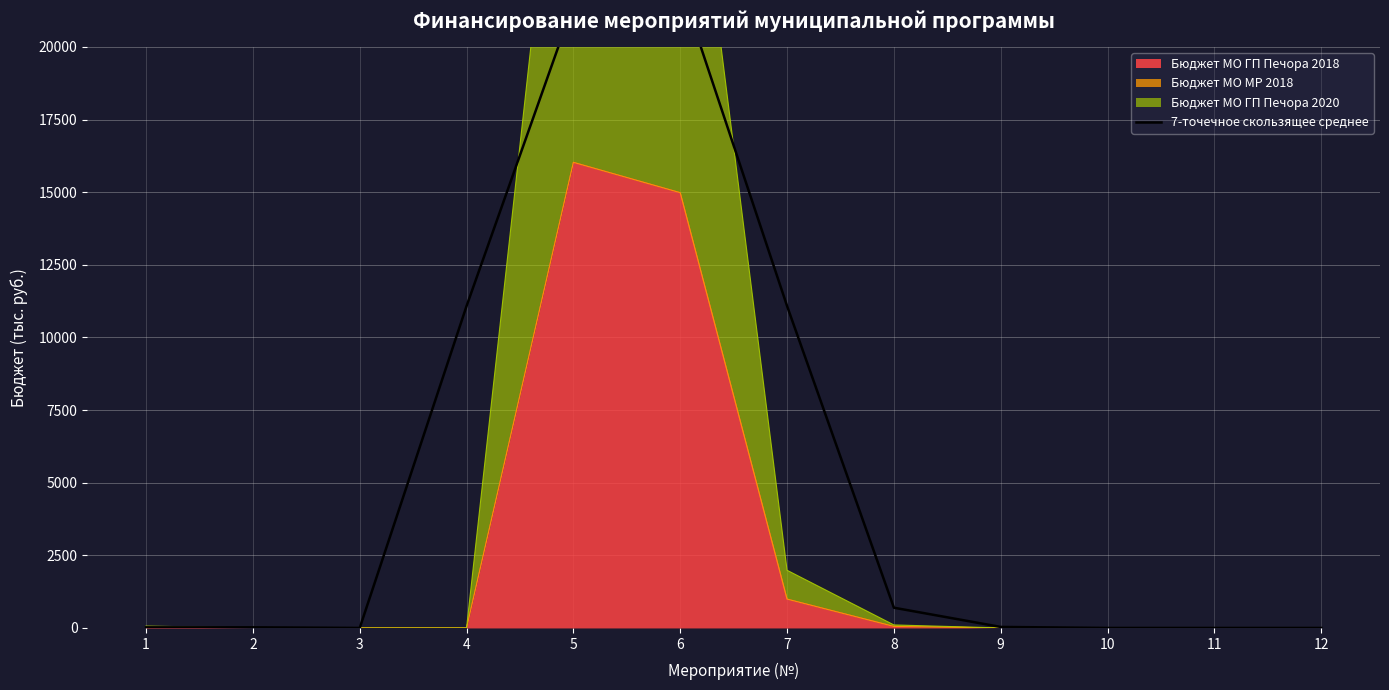

Reading left to right, list all the values displayed in this chart.

21.3	21.3	0.0	11081.7	21466.9	22128.8	11081.7	696.5	34.5	0.0	0.0	0.0